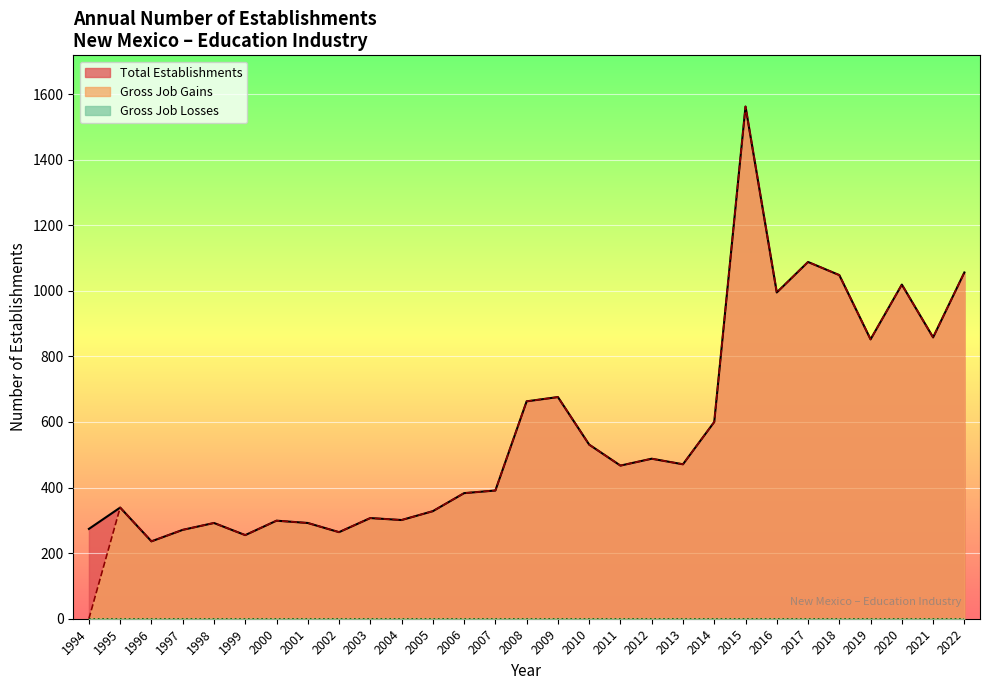

Reading right to left, what are all the values shown in this chart?

Total Establishments: 1056	858	1019	852	1048	1088	995	1562	600	471	488	467	531	676	663	391	383	328	301	307	264	292	299	255	292	271	236	339	274
Gross Job Gains: 1056	858	1019	852	1048	1088	995	1562	600	471	488	467	531	676	663	391	383	328	301	307	264	292	299	255	292	271	236	339	0